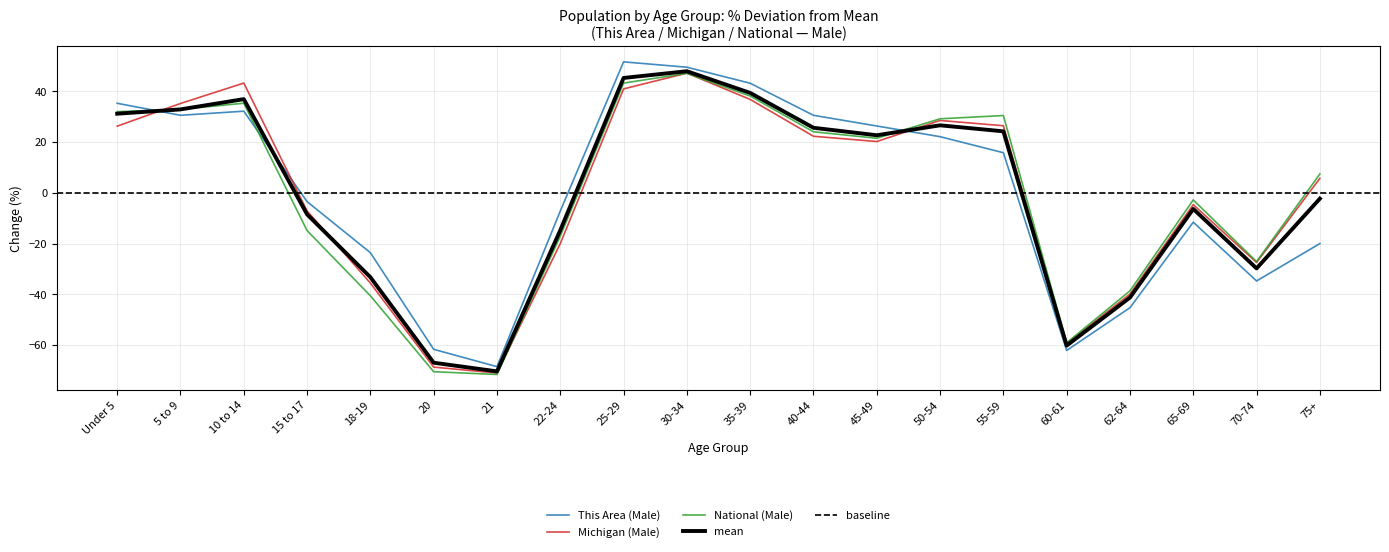

How many data points in Michigan (Male) are less than 20?

10